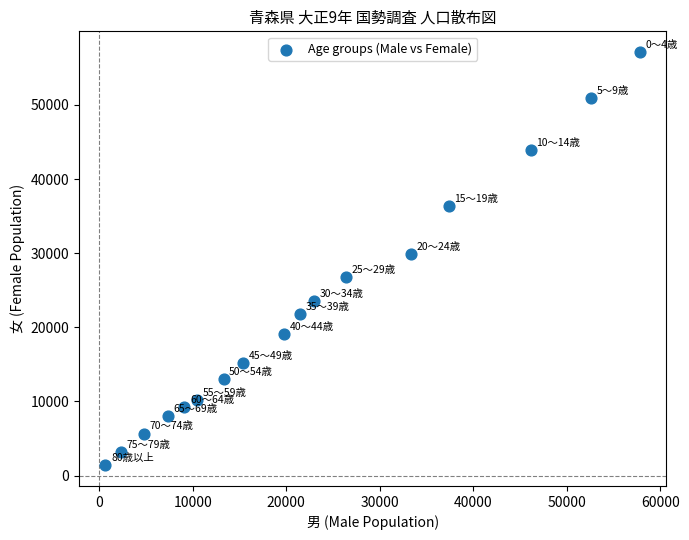

What is the range of X values (max minus min)?

57137